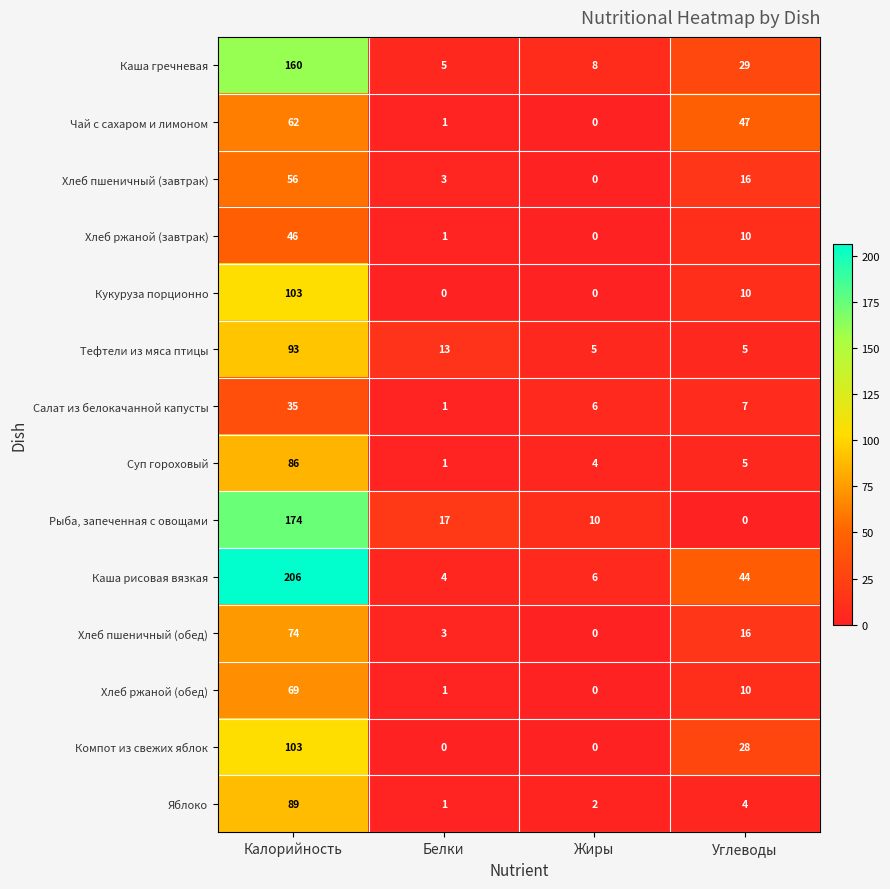

Is it true that Хлеб ржаной (обед) equals 119 at Калорийность?

False